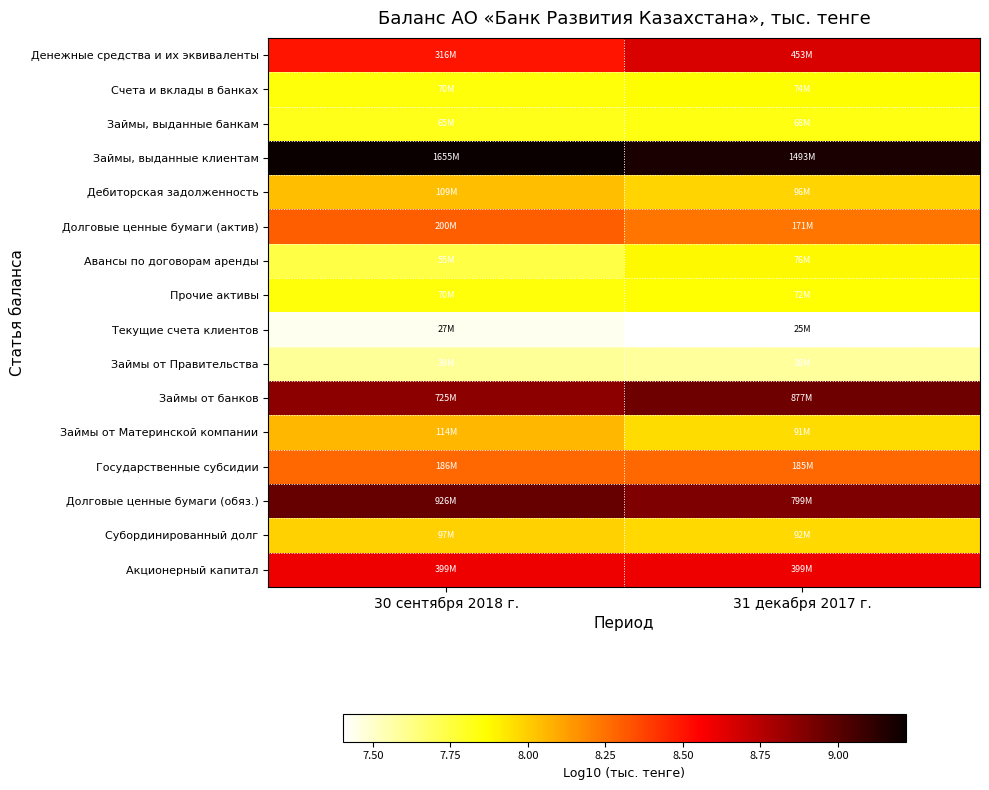

Between 30 сентября 2018 г. and 31 декабря 2017 г., which is larger?

31 декабря 2017 г.